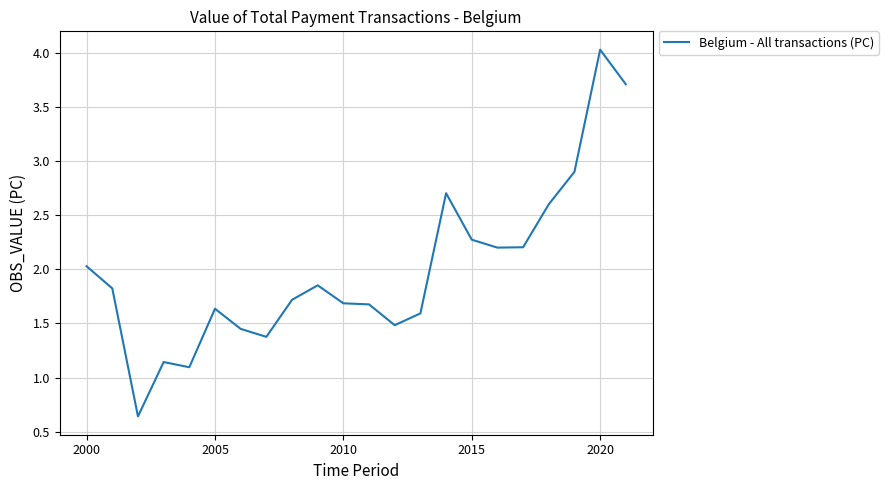

What is the difference between the maximum and minimum values?

3.4